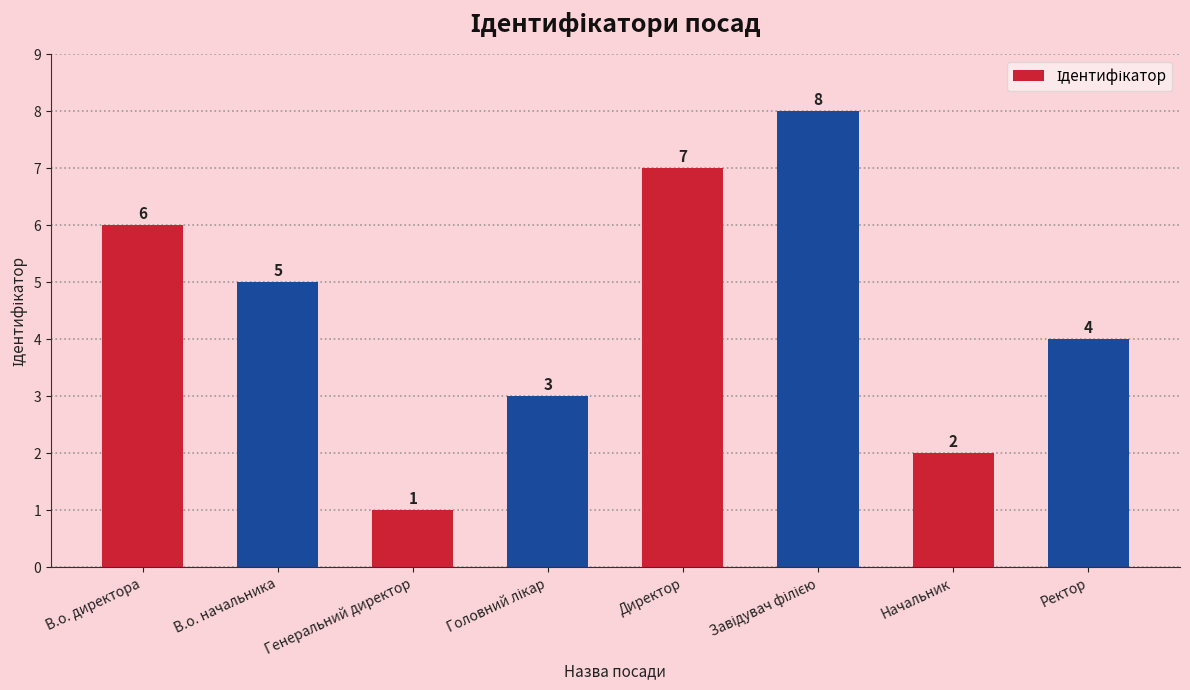

What is the label of the 1st bar from the right?

Ректор